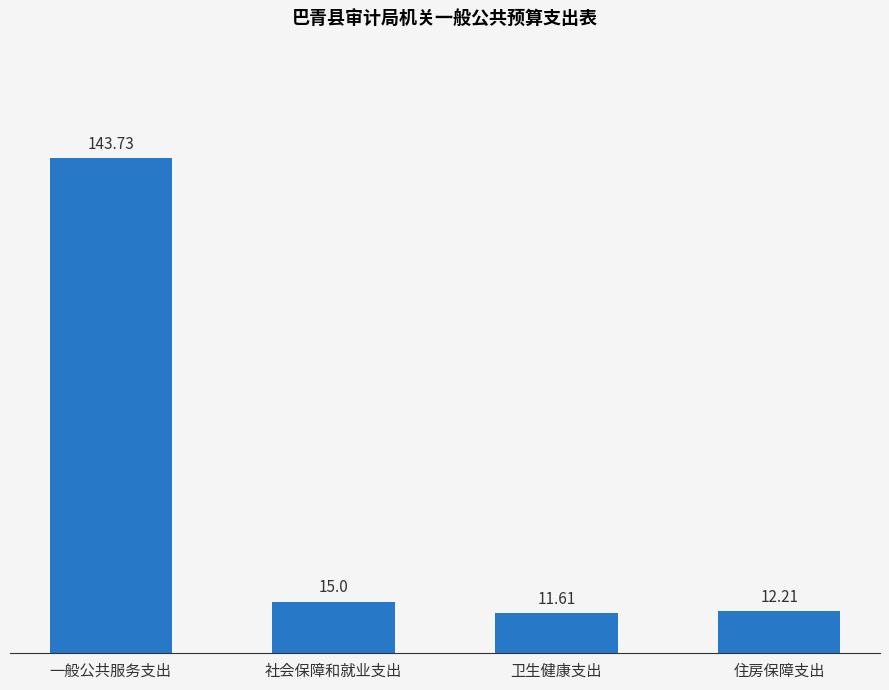

What is the difference between the maximum and minimum values?

132.1